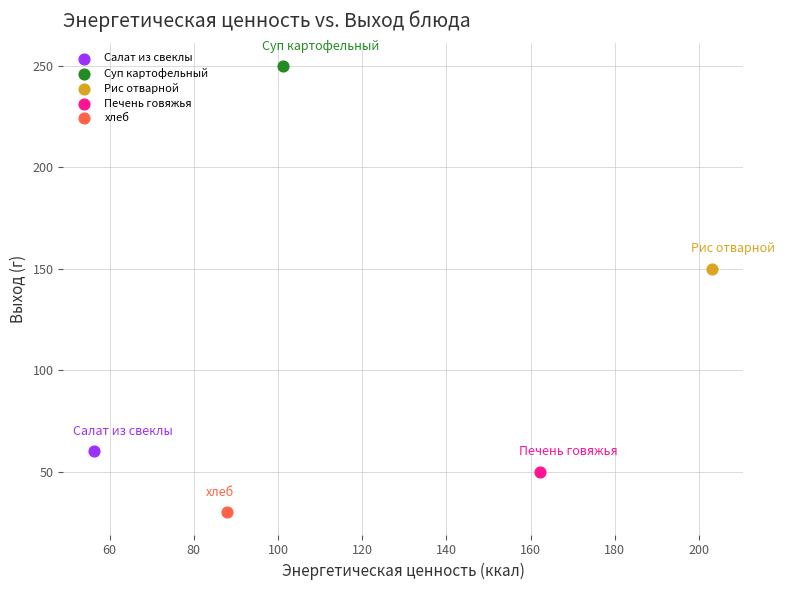

What are all the series names shown in the legend?

Салат из свеклы, Суп картофельный, Рис отварной, Печень говяжья, хлеб